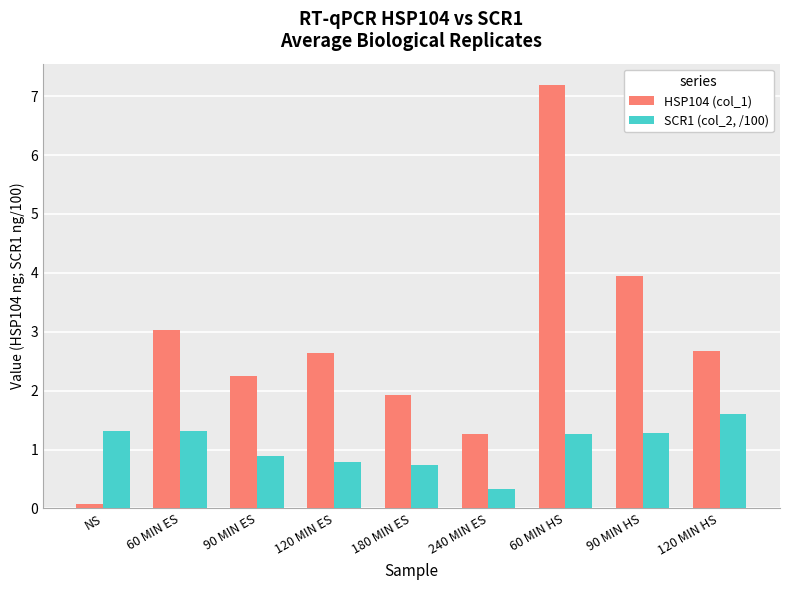

What position from the right is 120 MIN ES?

6